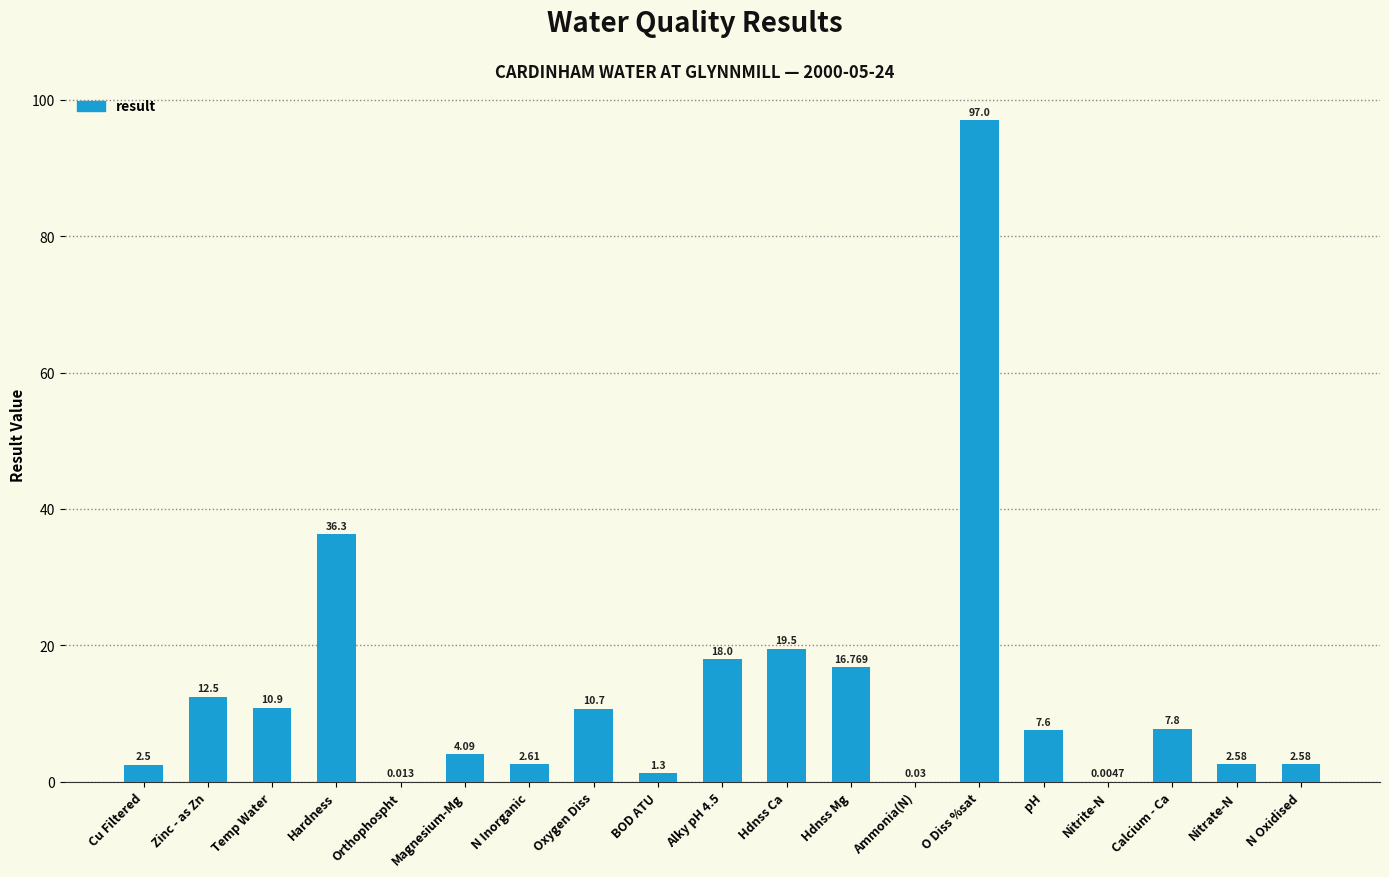

The chart shows a value of 2.5 at Cu Filtered. True or false?

True